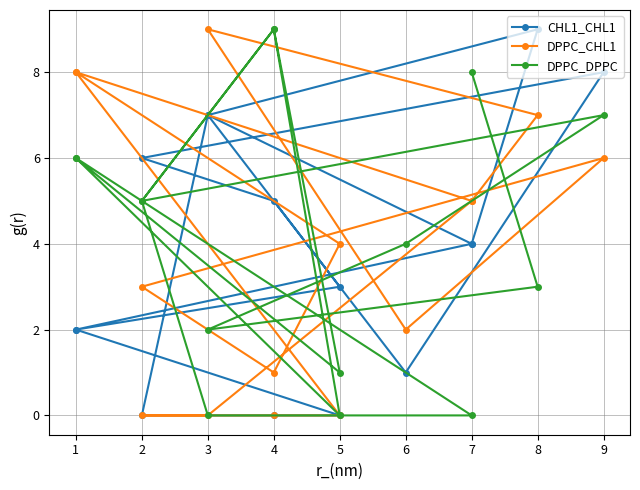

How many series are shown in this chart?

3